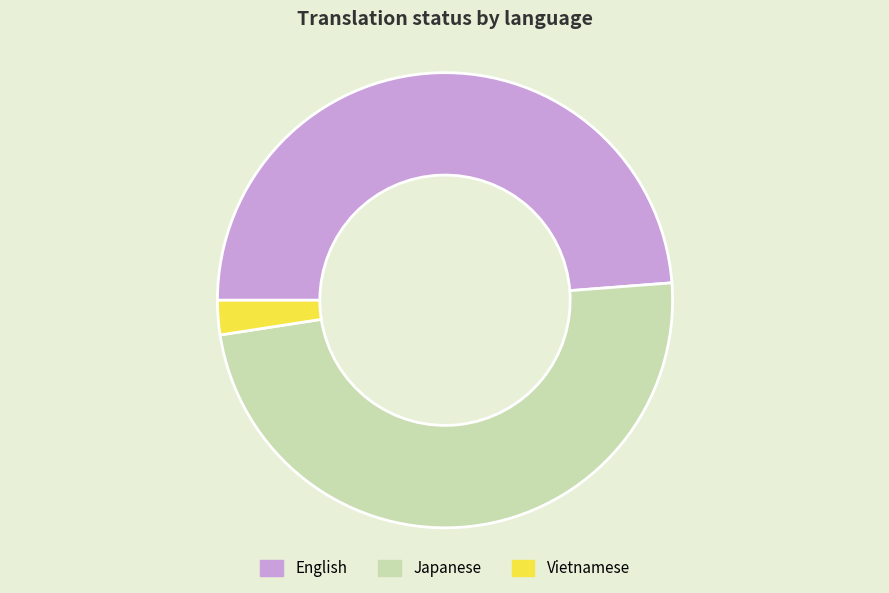

Count the number of slices in the pie.

3